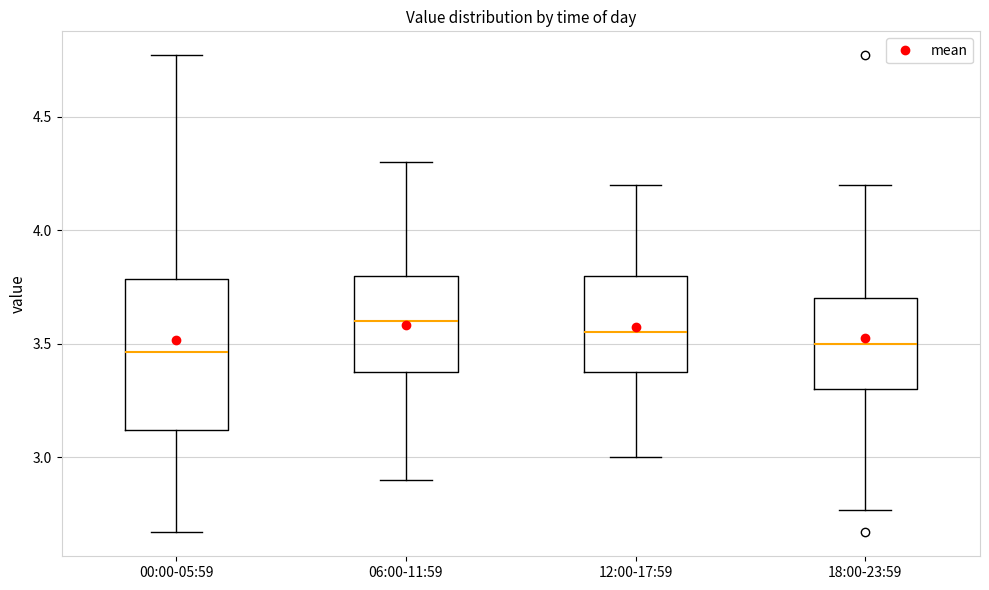

Where does the lower whisker of the box for 06:00-11:59 end on the y-axis? The values are not printed on the chart, so give them approximately, as read against the axis.

2.90